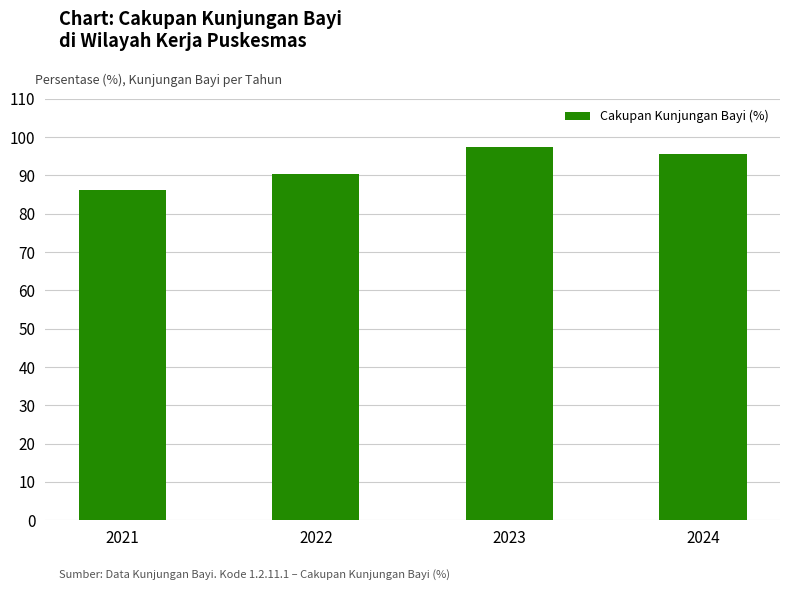

What is the change in value from 2021 to 2024?

+9.5